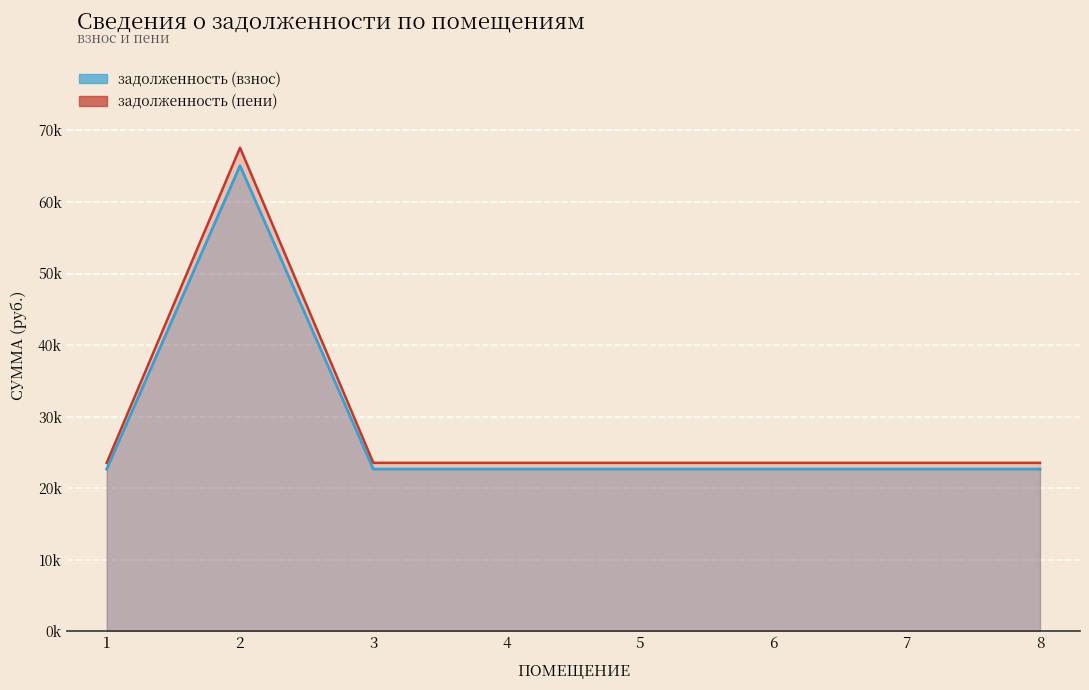

What is the maximum value shown in the chart?

67583.5